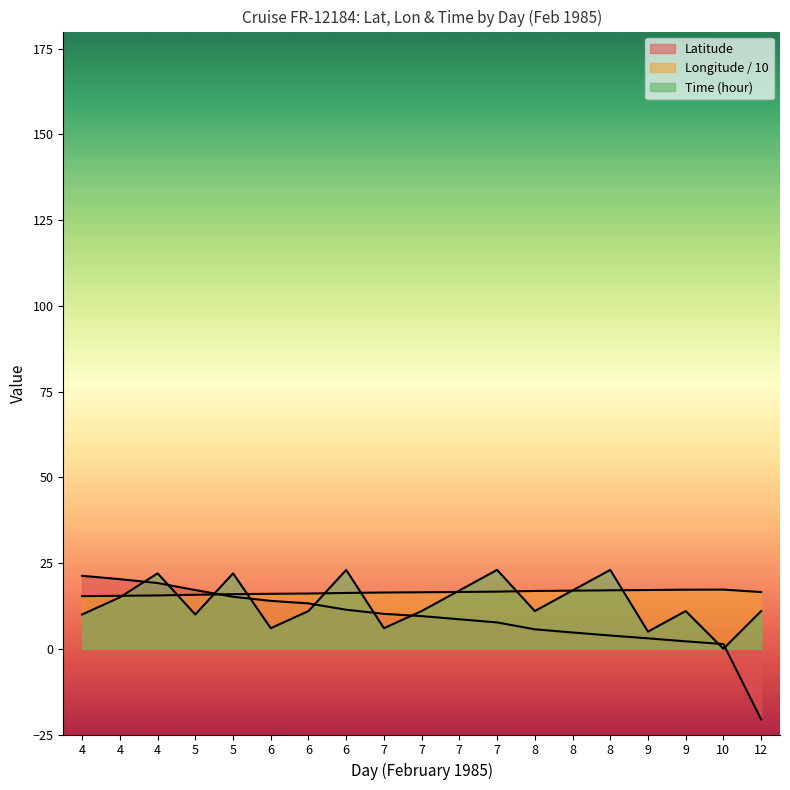

At which category is the sum across all series the highest?

4